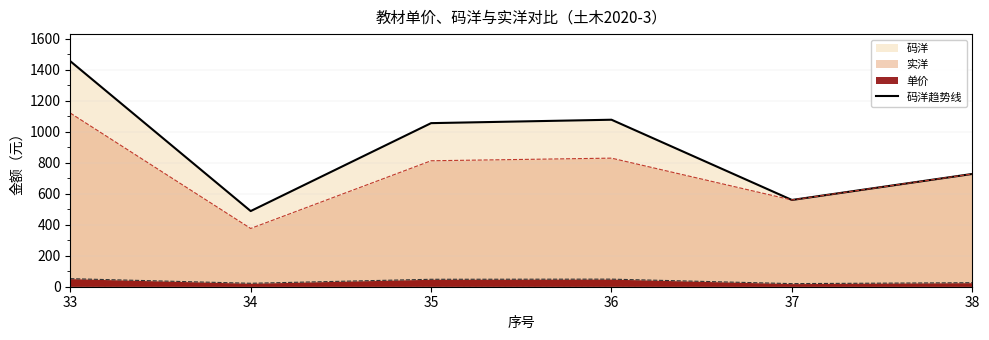

What is the smallest value displayed?

20.0